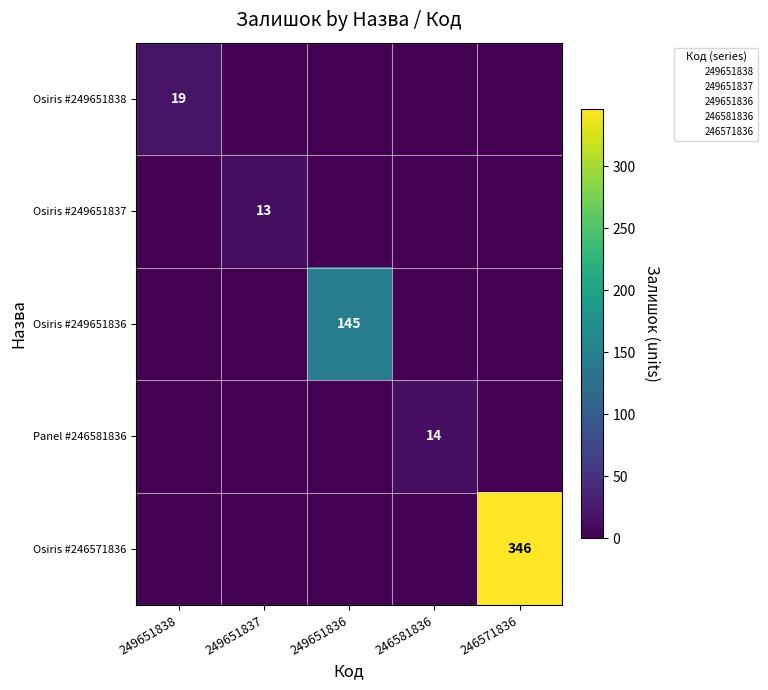

What is the sum of all Panel #246581836 values?

14